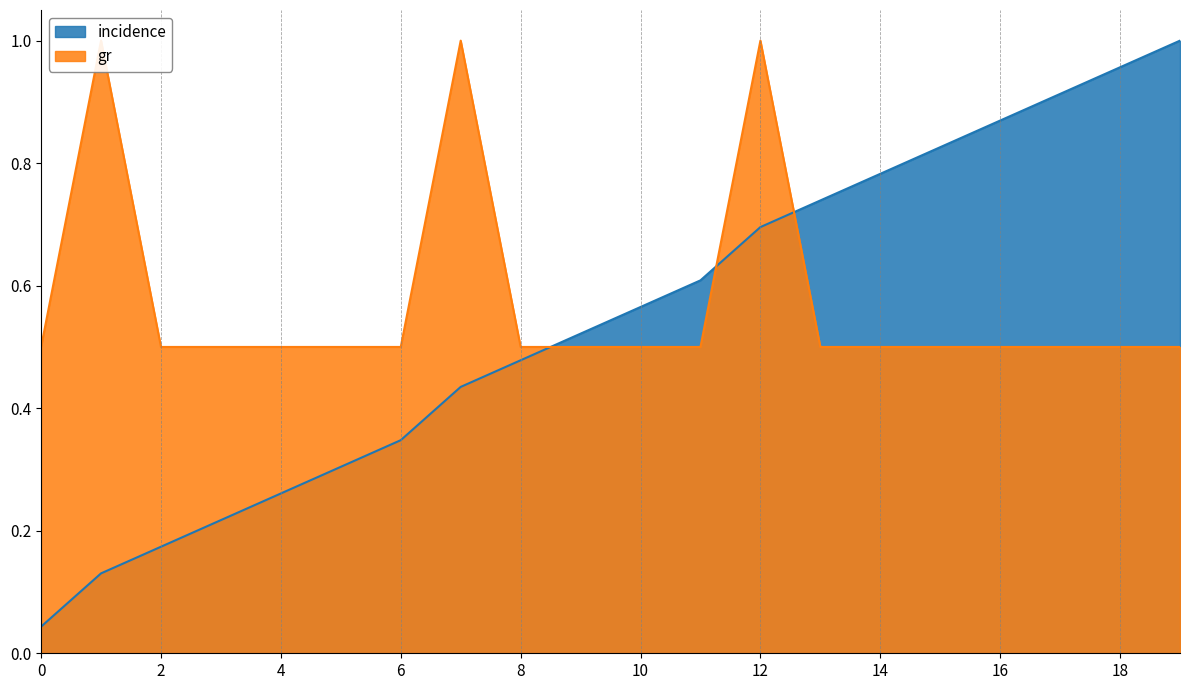

The value of incidence at 10 is 0.2. True or false?

False